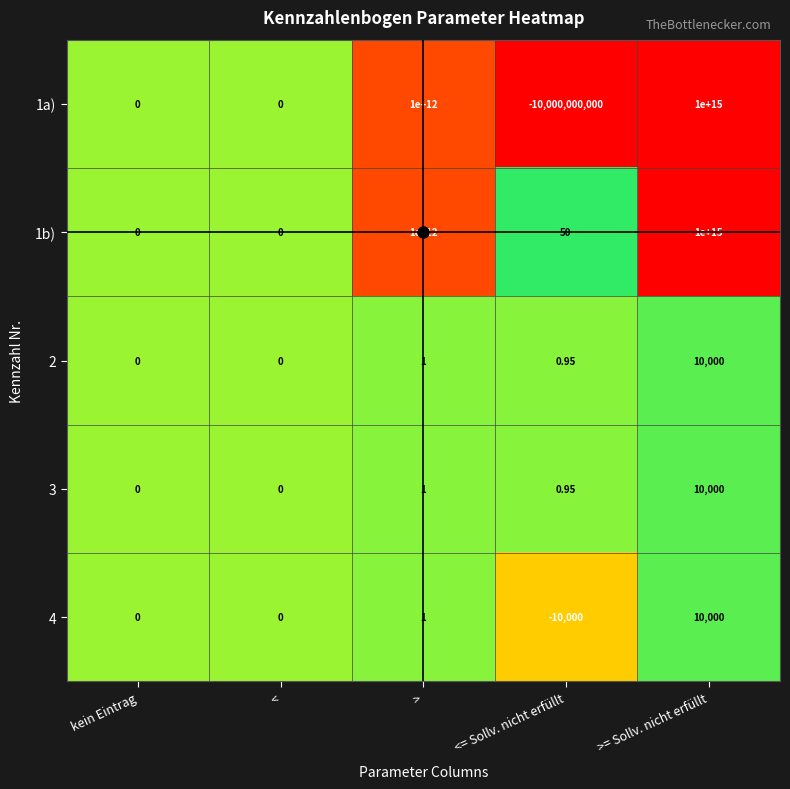

At which label does 4 first exceed 0?

>